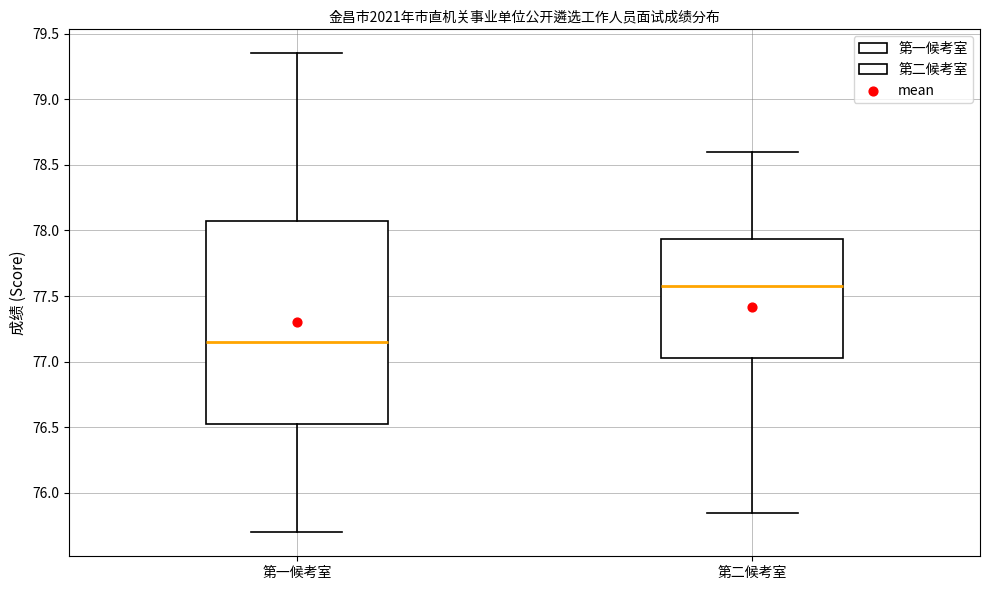

Where does the median line of the box for 第一候考室 sit on the y-axis? The values are not printed on the chart, so give them approximately, as read against the axis.

77.15